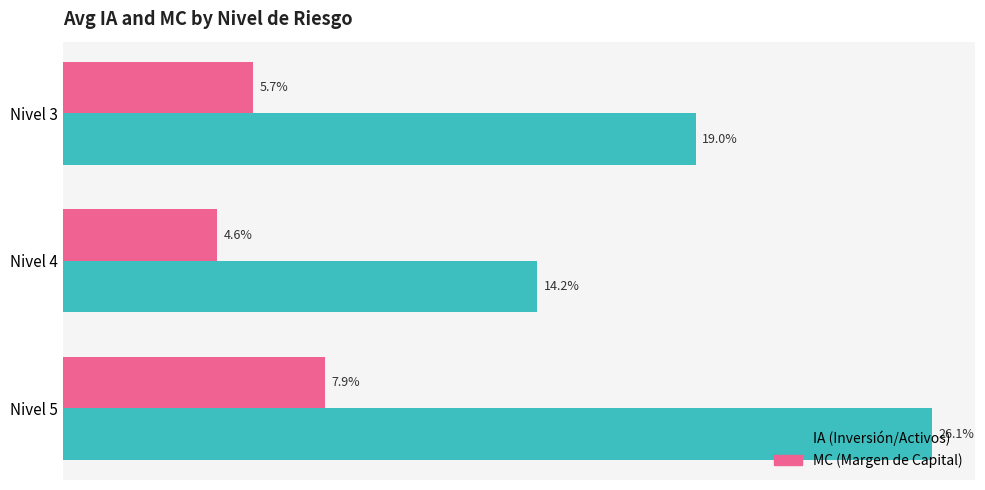

What are all the series names shown in the legend?

IA (Inversión/Activos), MC (Margen de Capital)